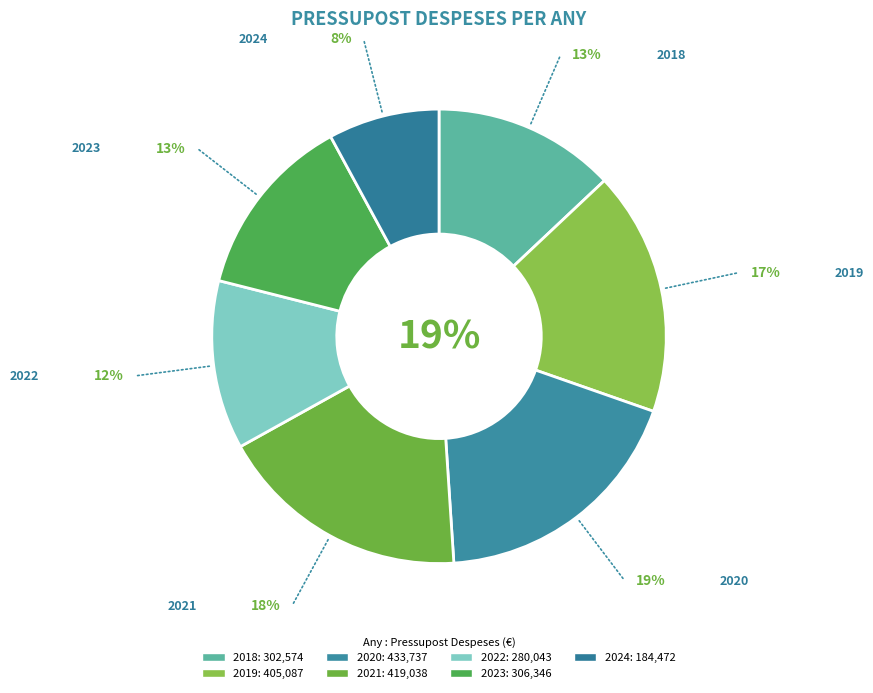

What percentage do 2020 and 2023 together represent?

31.7%